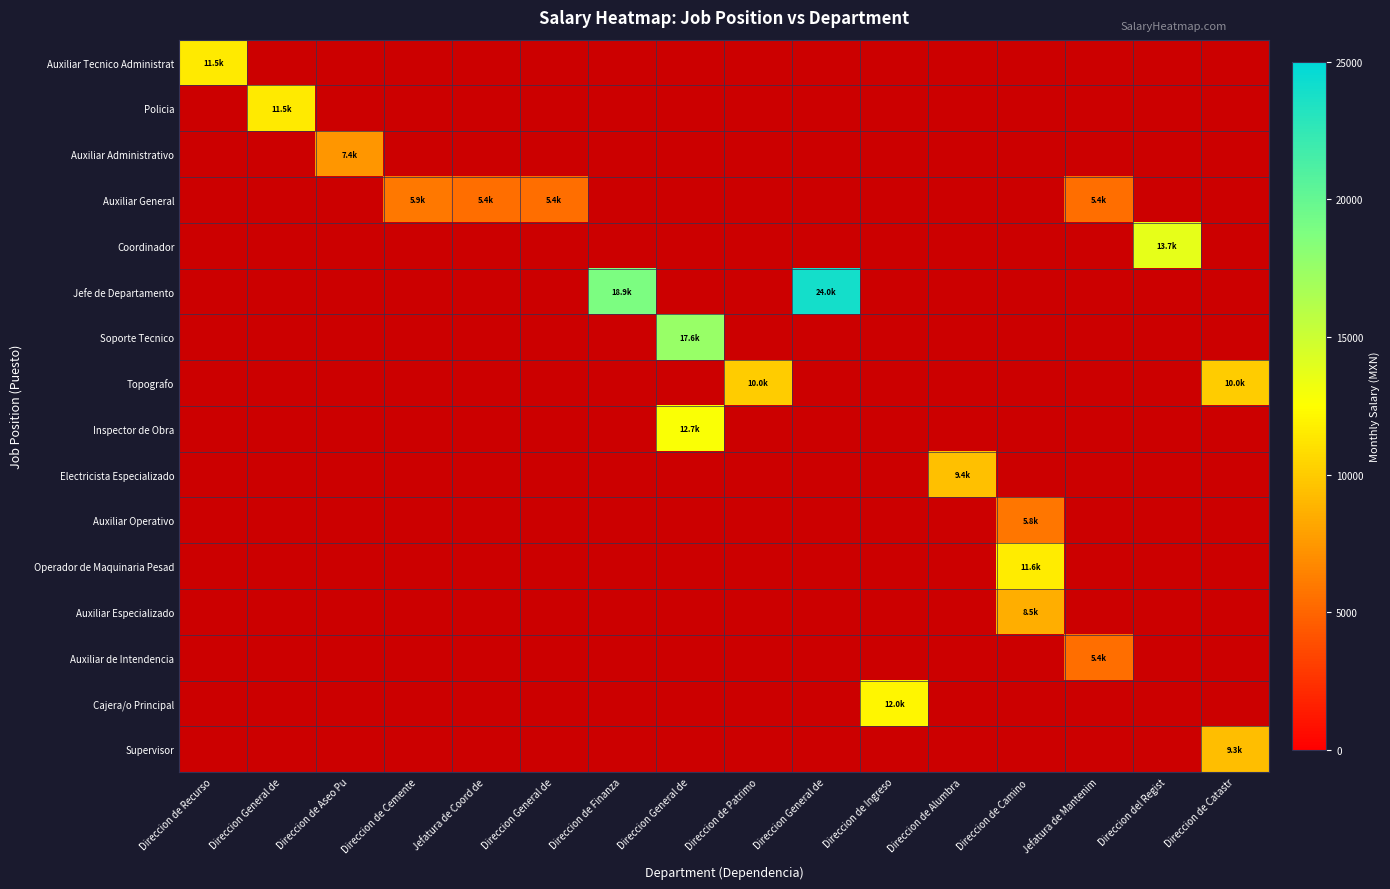

Which series changed the most between Direccion General de and Direccion del Regist?

Coordinador